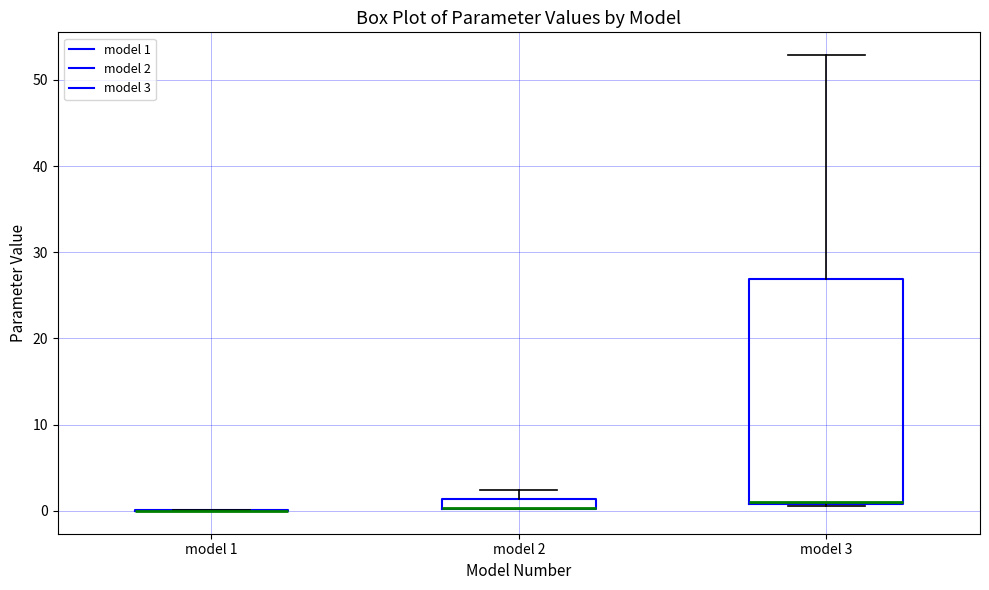

Comparing the boxes themselves (not the whiskers), which one is the tallest?

model 3